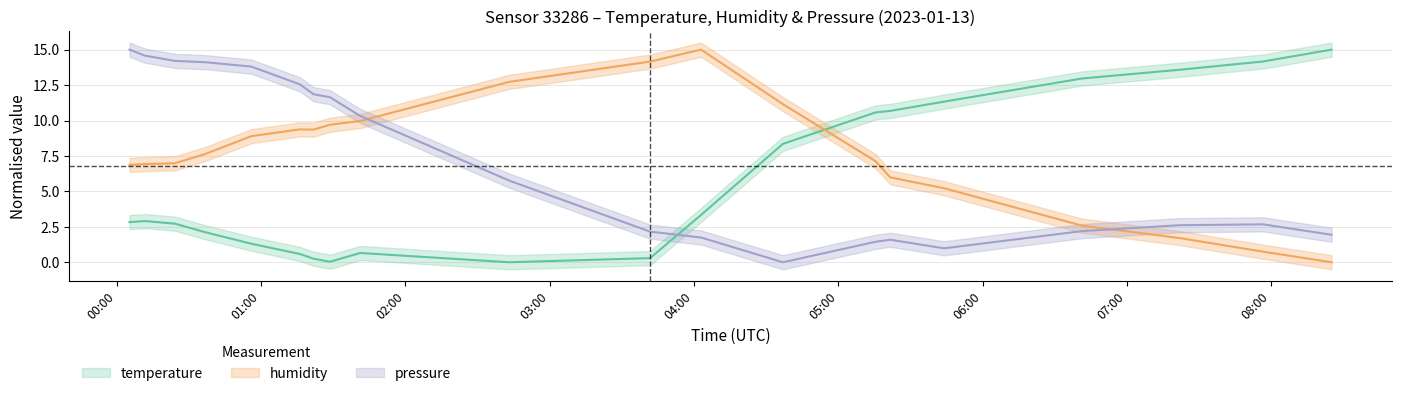

What is the difference between the highest and lowest values at 05:21?

9.1